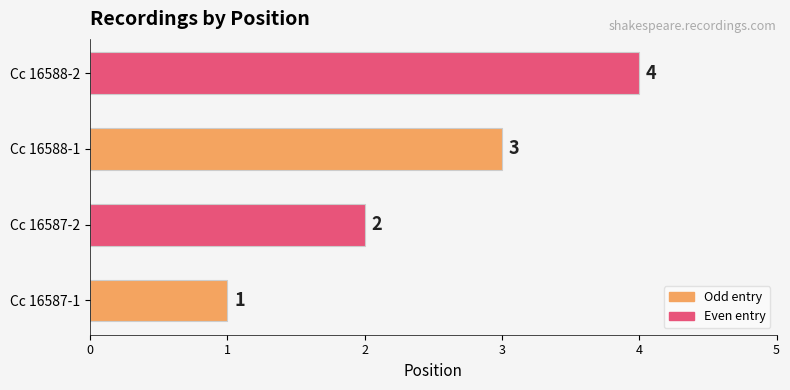

List the labels in order of value, largest first.

Cc 16588-2, Cc 16588-1, Cc 16587-2, Cc 16587-1